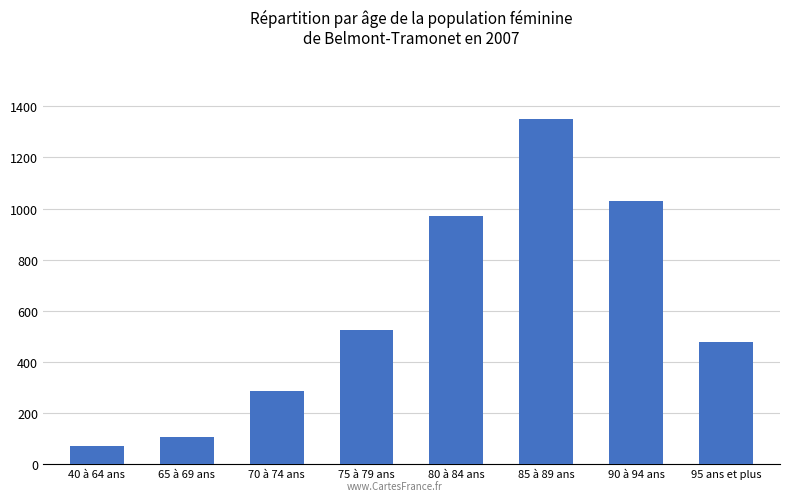

What is the smallest value displayed?

69.2